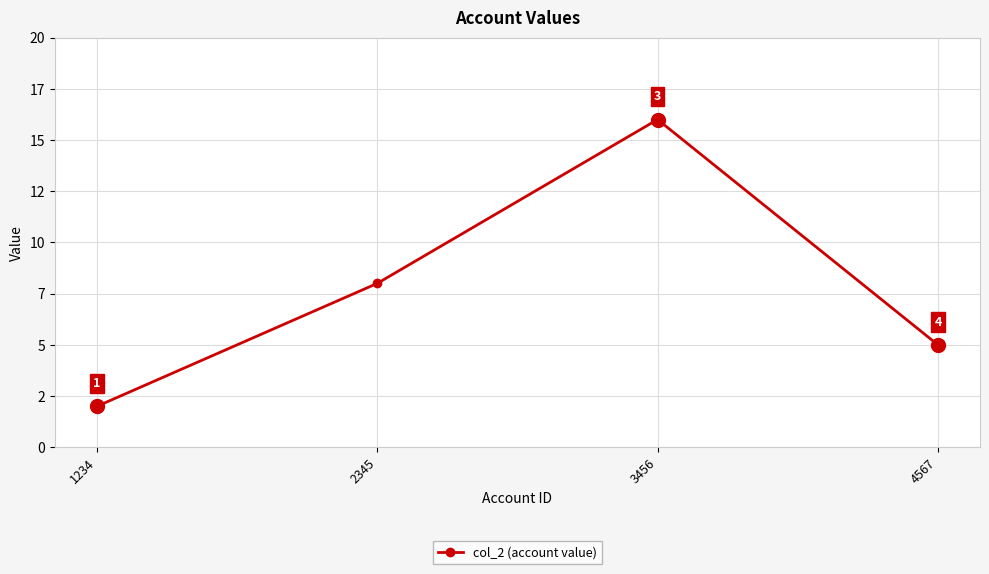

Which category has the lowest value across all series?

1234